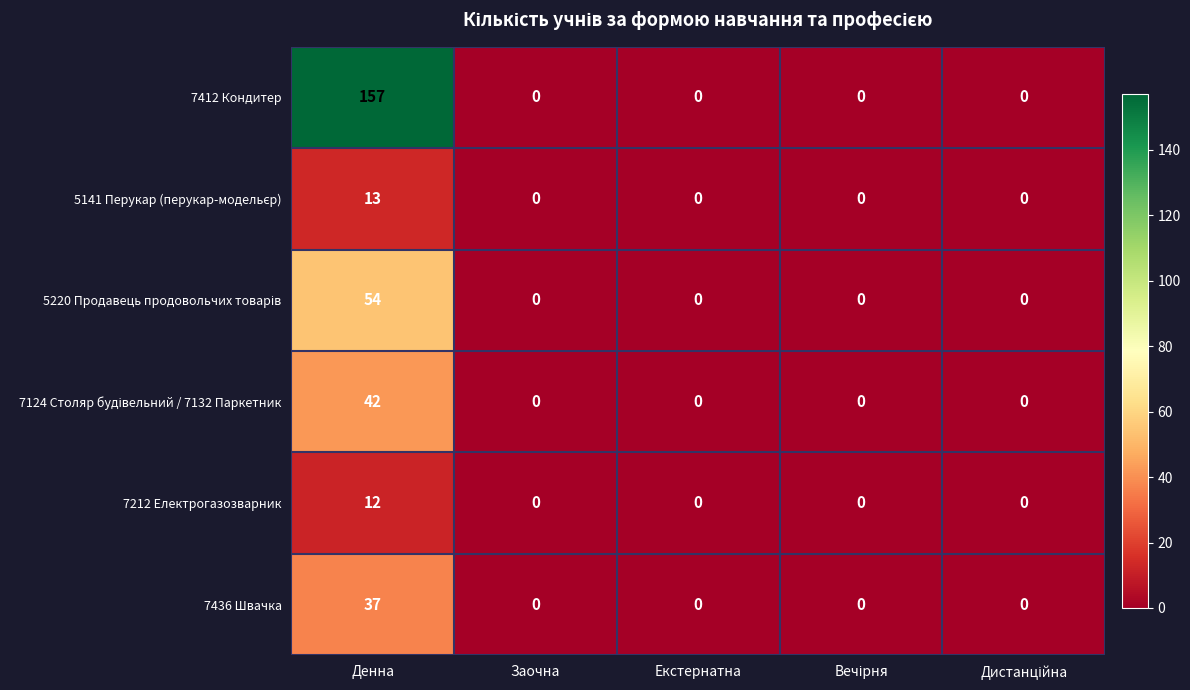

What is the total value across all series at Денна?

315